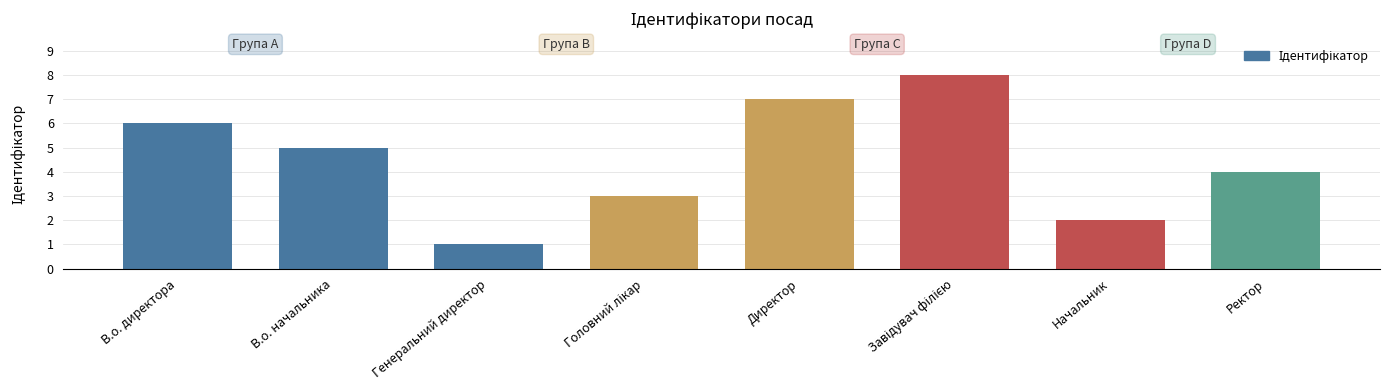

True or false: the data shows 7 at В.о. начальника.

False